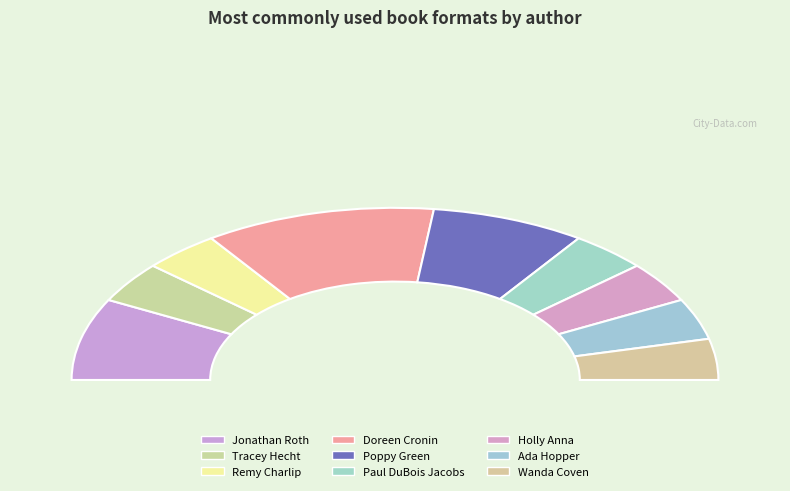

To the nearest percent, what is the average slice percentage?

11%